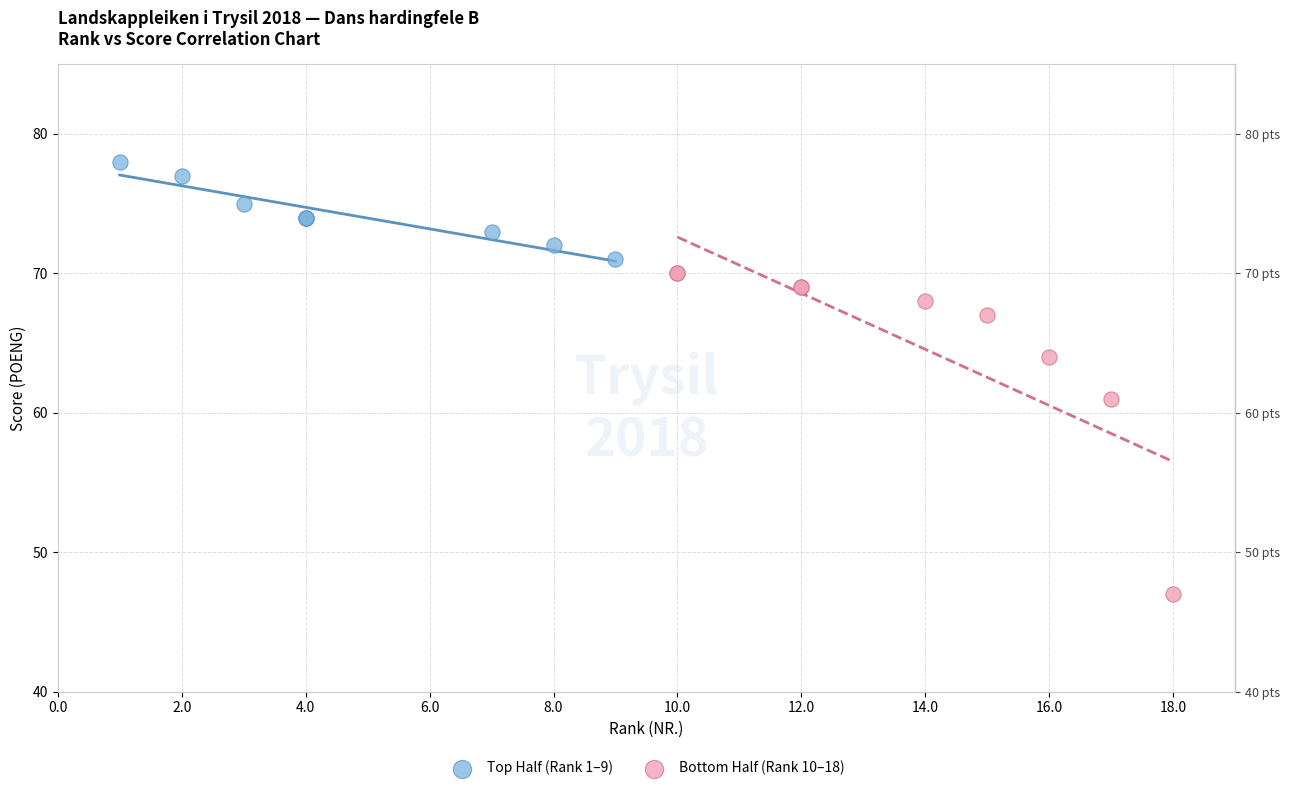

Which series has the widest spread of Y values?

Bottom Half (Rank 10–18)